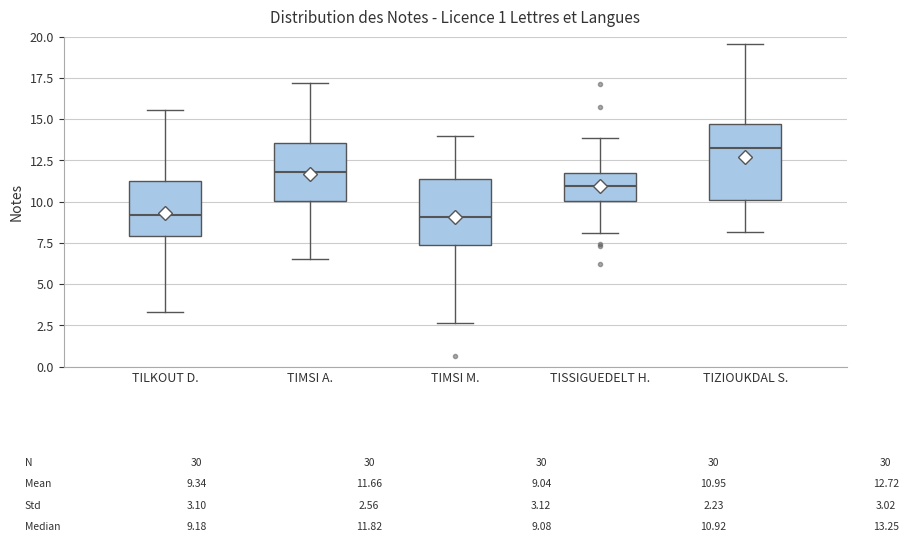

Which box's median line is the highest?

TIZIOUKDAL S.